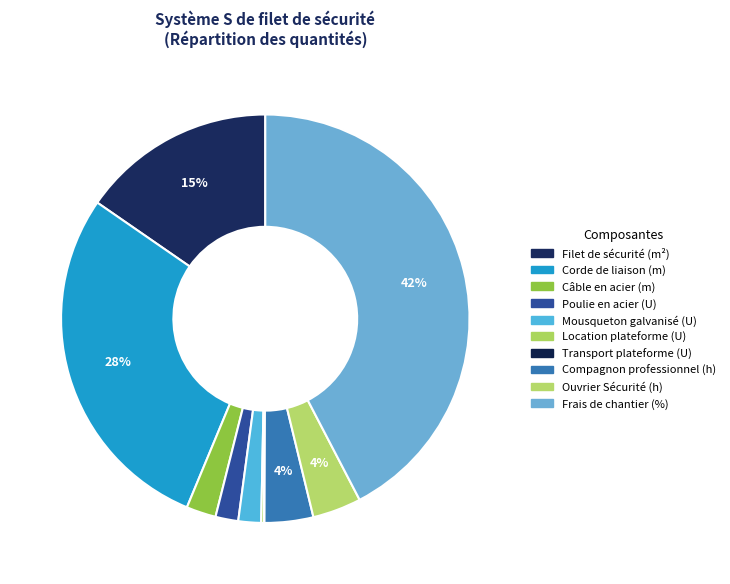

Is it true that Poulie en acier (U) is 2% of the pie?

True